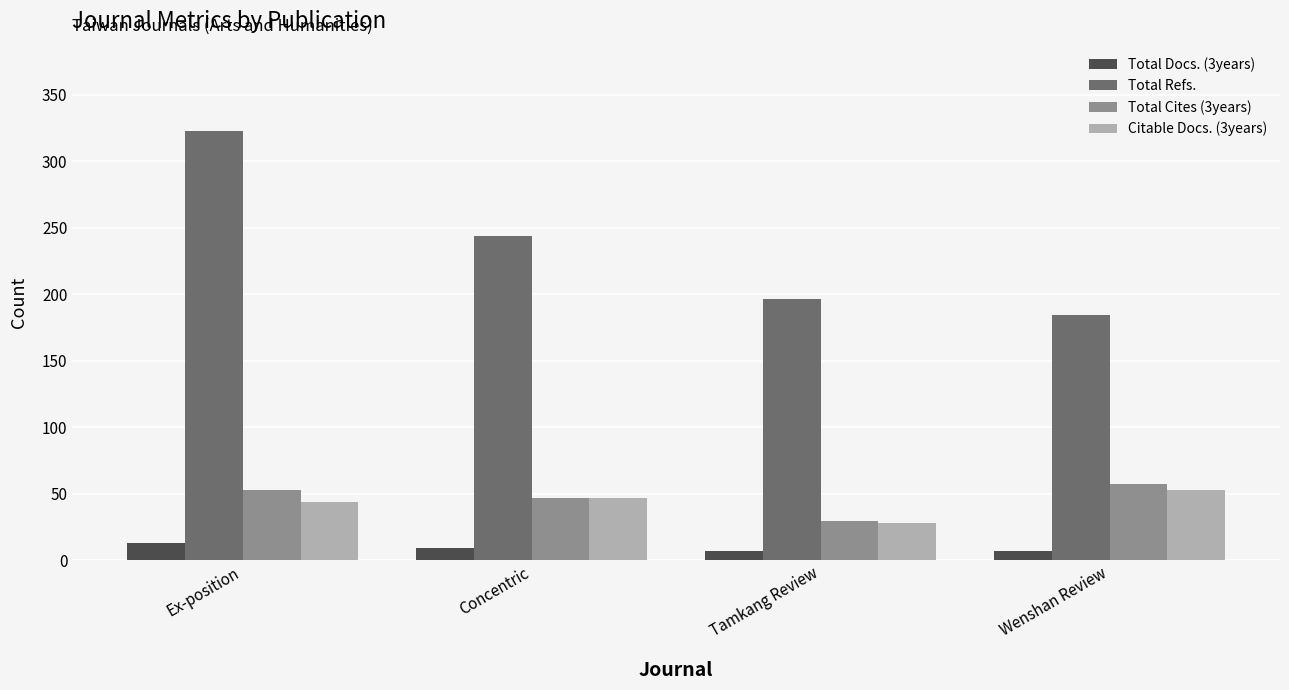

Rank the series at Wenshan Review from lowest to highest value.

Total Docs. (3years), Citable Docs. (3years), Total Cites (3years), Total Refs.